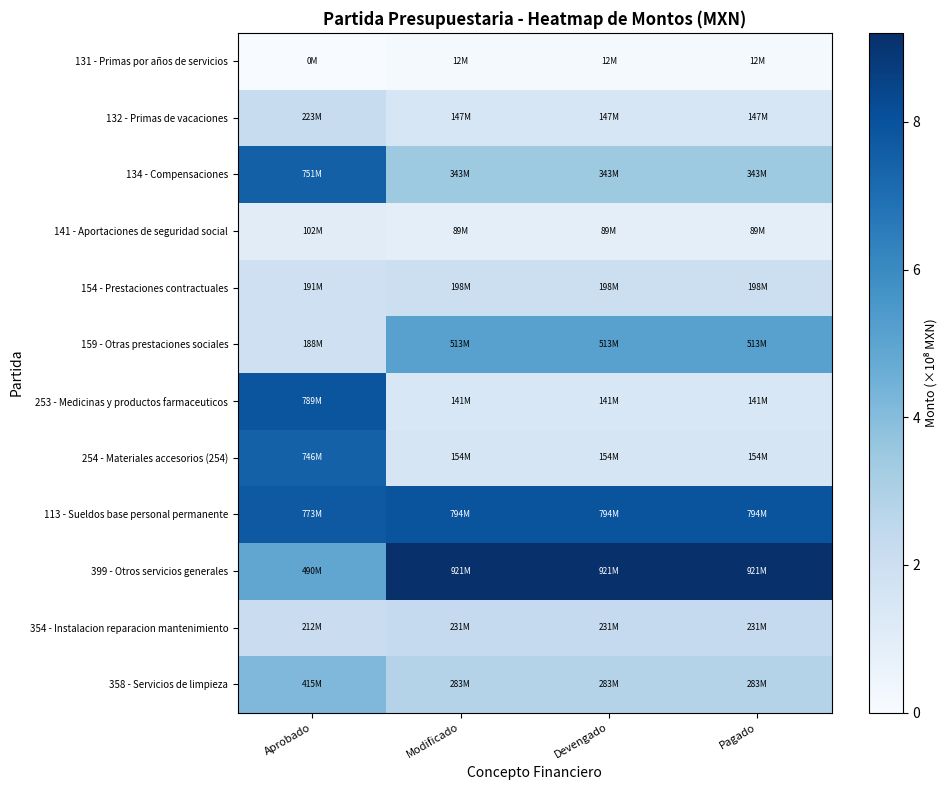

Reading left to right, transcribe all the data shown in this chart.

131 - Primas por años de servicios: Aprobado=0.0	Modificado=0.1	Devengado=0.1	Pagado=0.1
132 - Primas de vacaciones: Aprobado=2.2	Modificado=1.5	Devengado=1.5	Pagado=1.5
134 - Compensaciones: Aprobado=7.5	Modificado=3.4	Devengado=3.4	Pagado=3.4
141 - Aportaciones de seguridad social: Aprobado=1.0	Modificado=0.9	Devengado=0.9	Pagado=0.9
154 - Prestaciones contractuales: Aprobado=1.9	Modificado=2.0	Devengado=2.0	Pagado=2.0
159 - Otras prestaciones sociales: Aprobado=1.9	Modificado=5.1	Devengado=5.1	Pagado=5.1
253 - Medicinas y productos farmaceuticos: Aprobado=7.9	Modificado=1.4	Devengado=1.4	Pagado=1.4
254 - Materiales accesorios (254): Aprobado=7.5	Modificado=1.5	Devengado=1.5	Pagado=1.5
113 - Sueldos base personal permanente: Aprobado=7.7	Modificado=7.9	Devengado=7.9	Pagado=7.9
399 - Otros servicios generales: Aprobado=4.9	Modificado=9.2	Devengado=9.2	Pagado=9.2
354 - Instalacion reparacion mantenimiento: Aprobado=2.1	Modificado=2.3	Devengado=2.3	Pagado=2.3
358 - Servicios de limpieza: Aprobado=4.1	Modificado=2.8	Devengado=2.8	Pagado=2.8